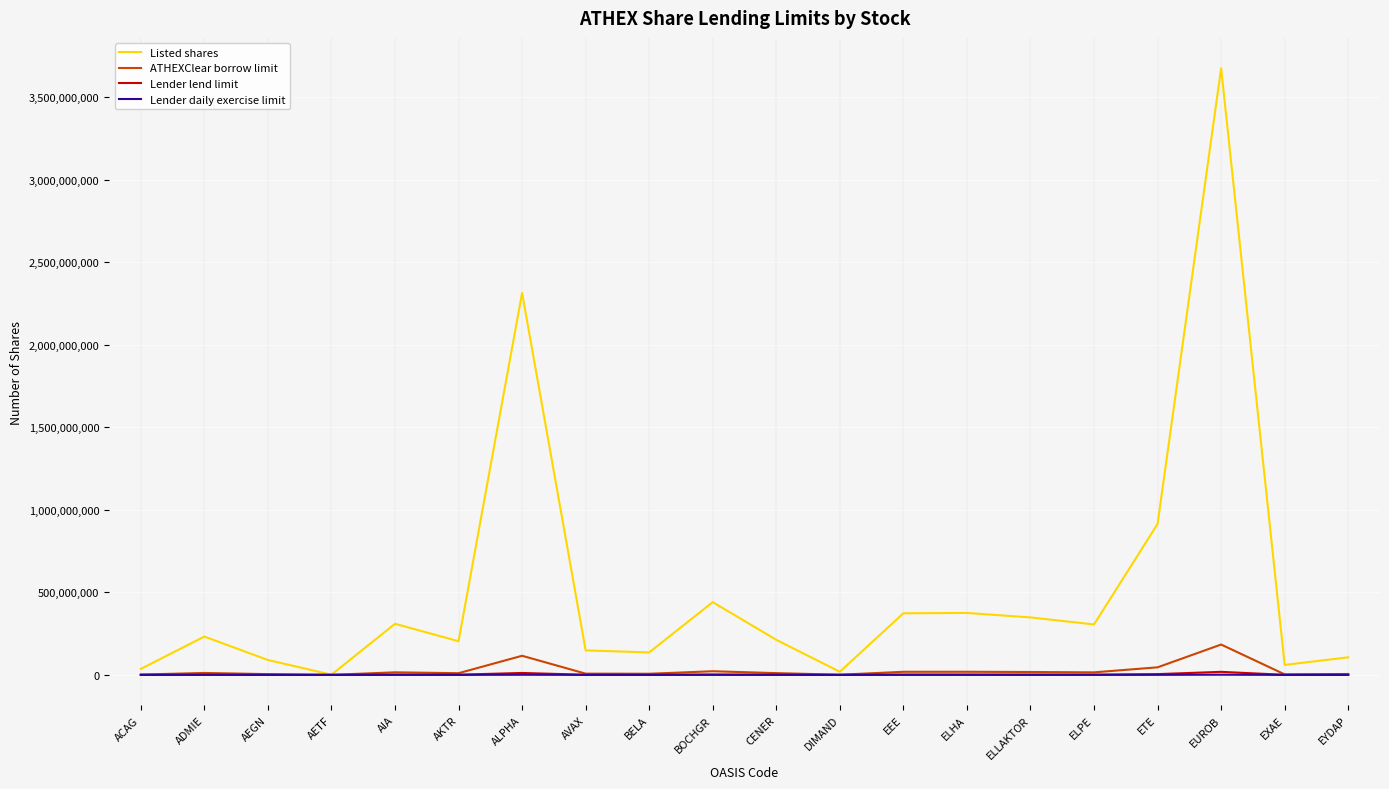

Is it true that ATHEXClear borrow limit equals 183836816.4 at EUROB?

True